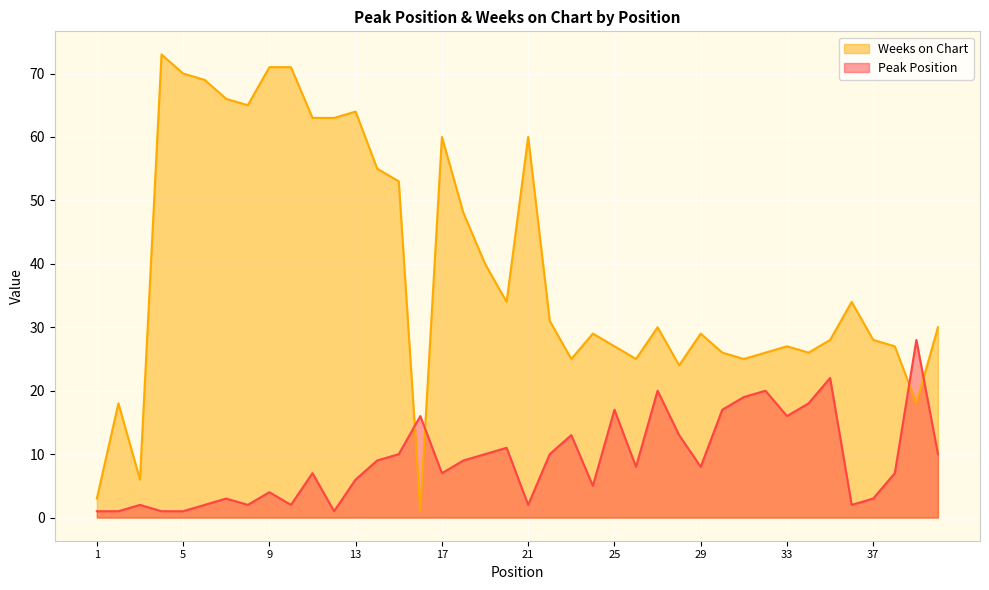

How many values in the Weeks on Chart series are below 30?

19